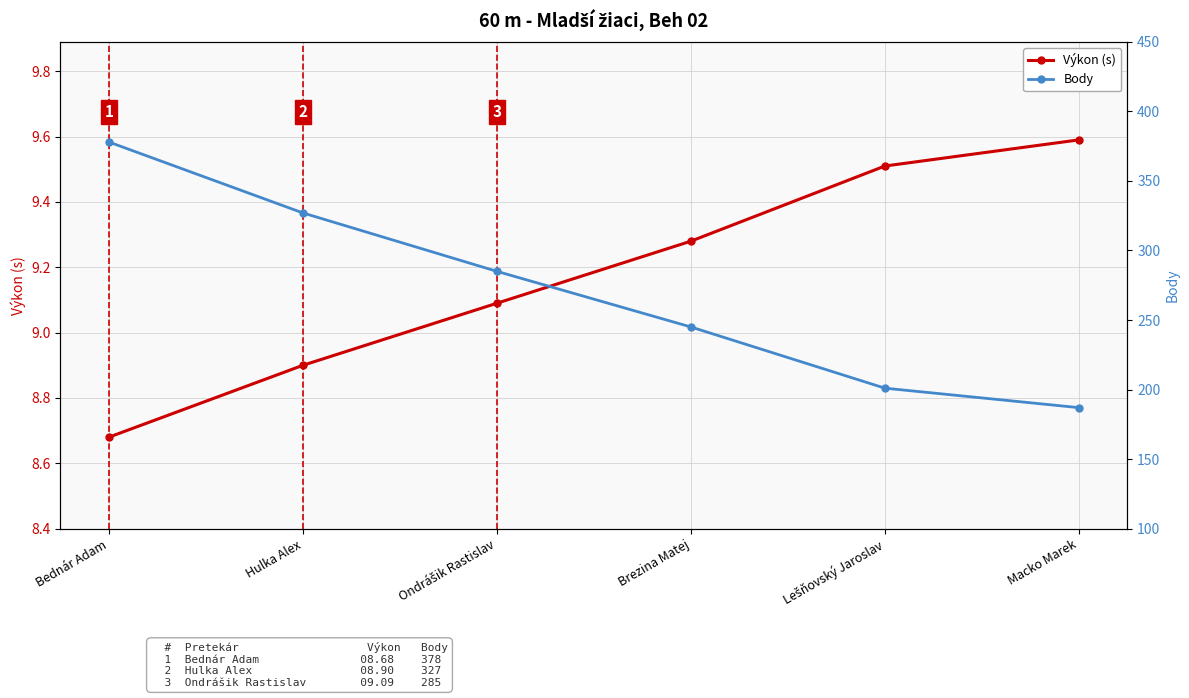

True or false: Body and Výkon (s) intersect in this chart.

False